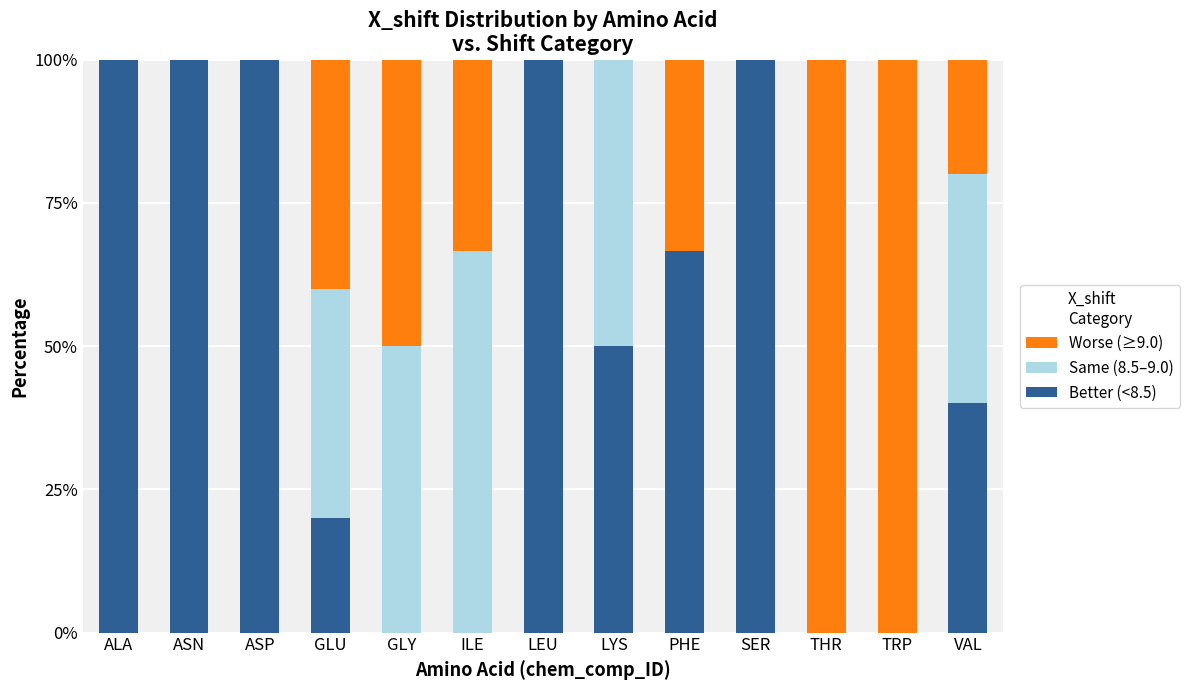

What is the total value across all series at ILE?

100.0